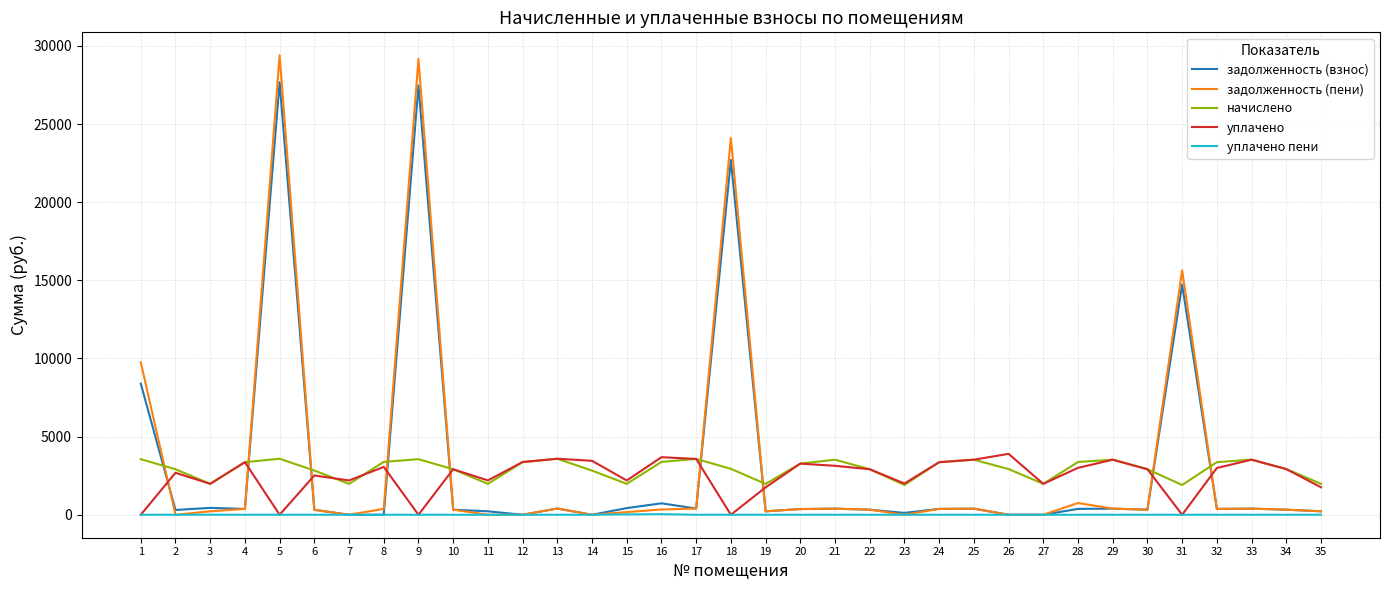

At how many categories does at least one series exceed 13109?

4